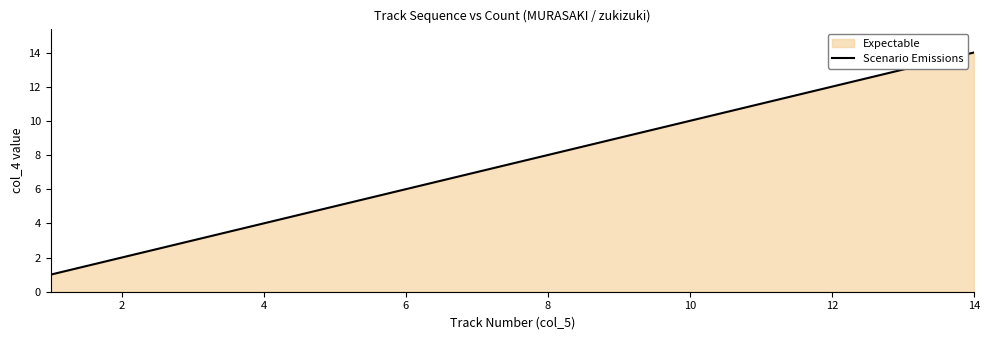

What is the average value?

8